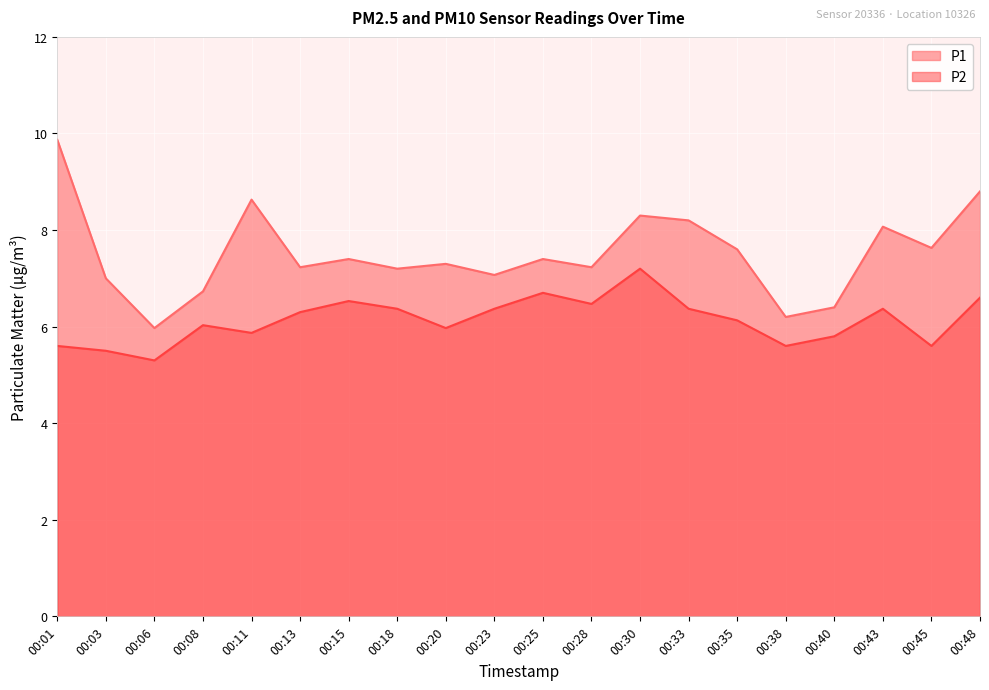

The value of P1 at 00:43 is 8.1. True or false?

True